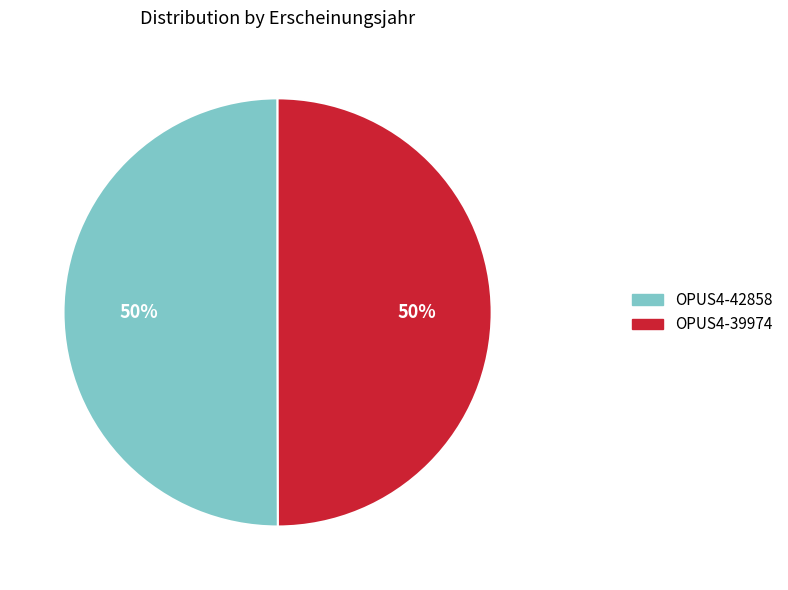

What percentage is the OPUS4-39974 slice, to the nearest percent?

50%